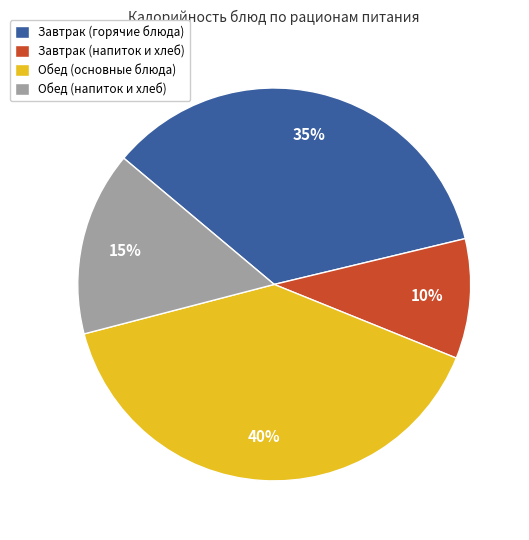

To the nearest percent, what is the average slice percentage?

25%